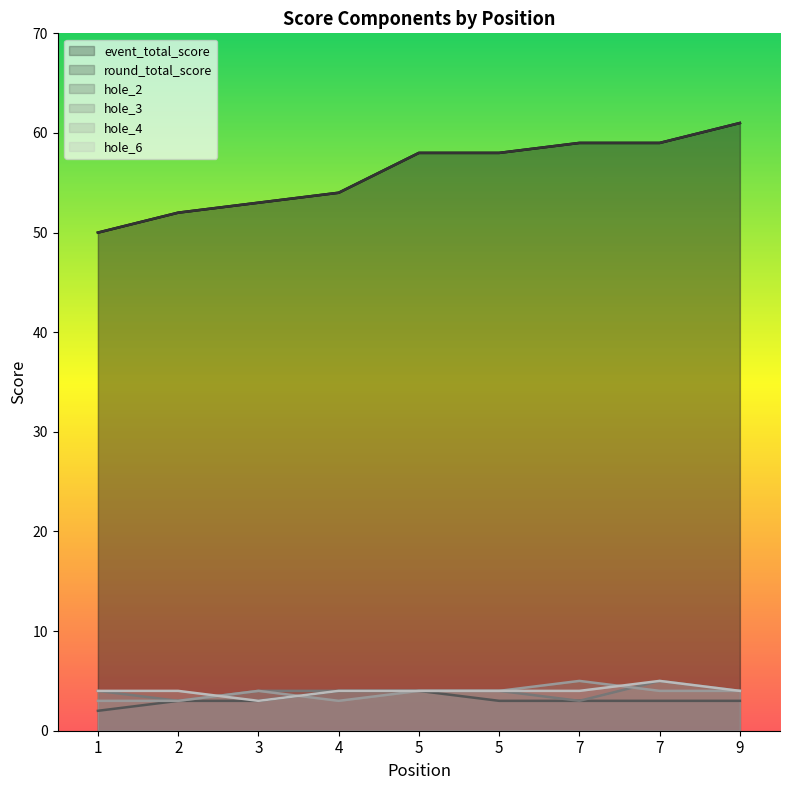

Which series has the largest range (max minus min)?

event_total_score